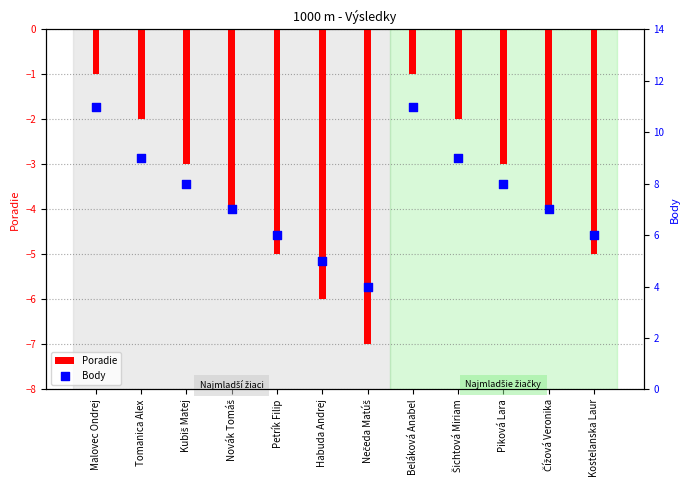

At how many categories does at least one series exceed 9?

2